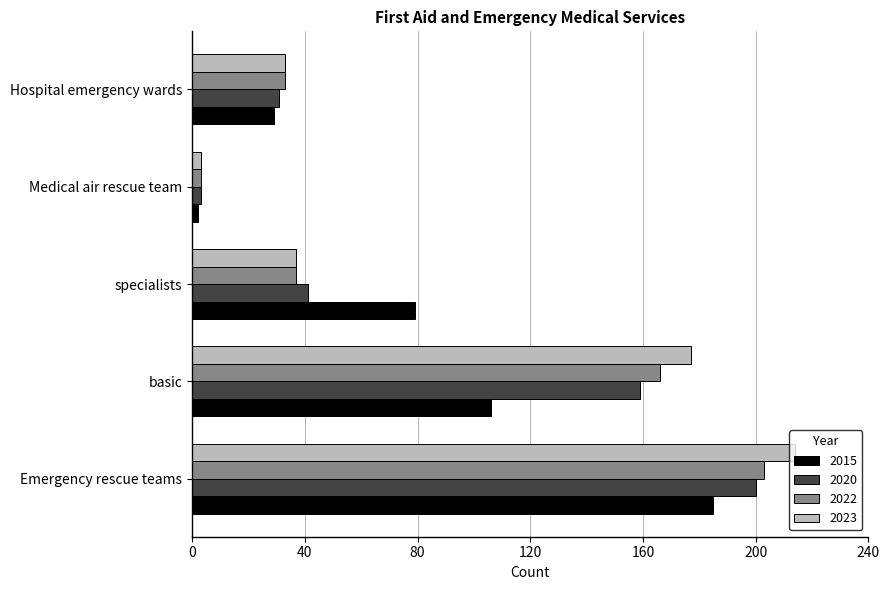

Which category has the highest value across all series?

Emergency rescue teams